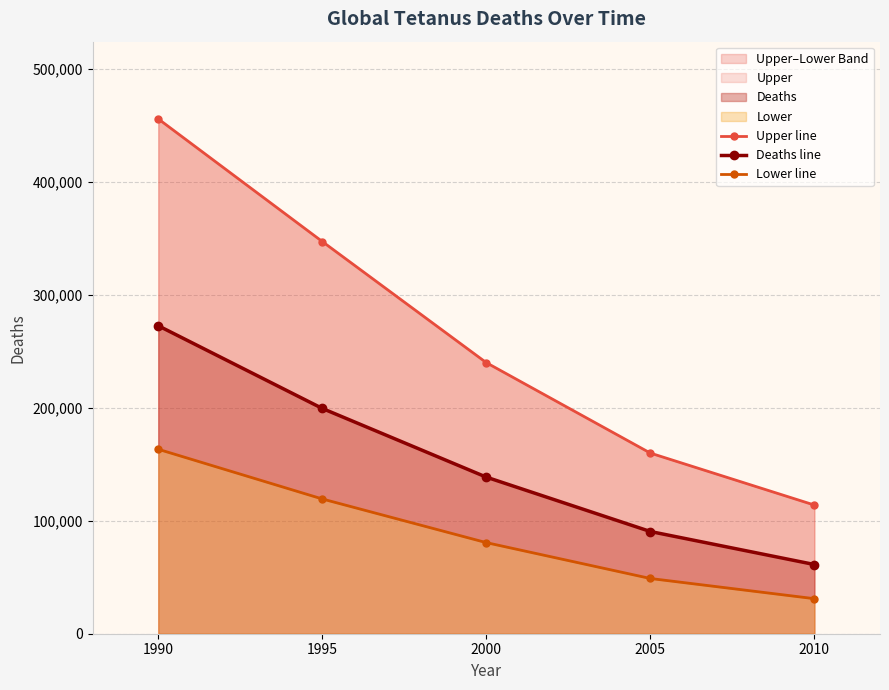

How many lines are shown in the chart?

3